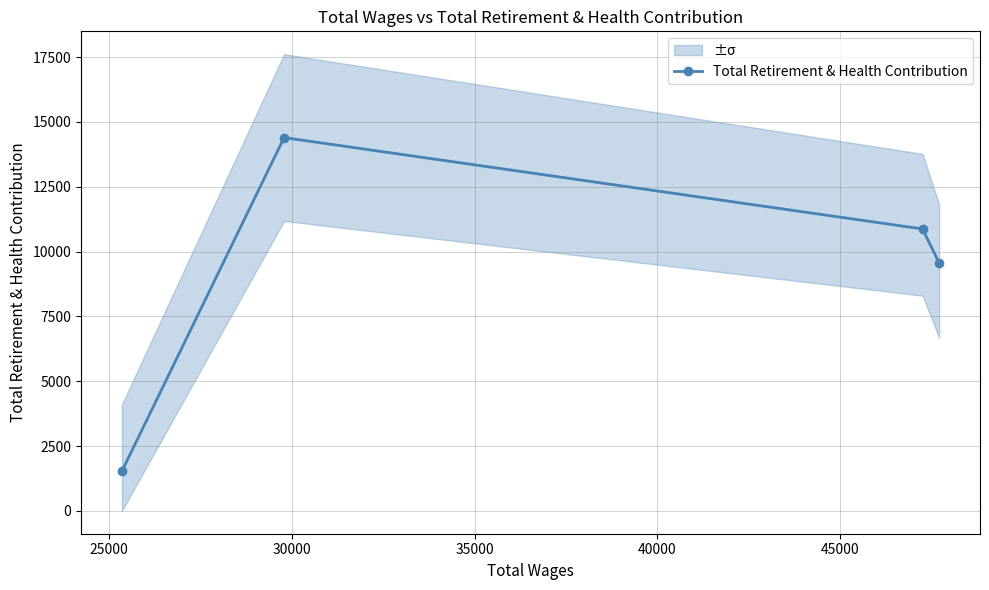

What is the smallest value displayed?

1529